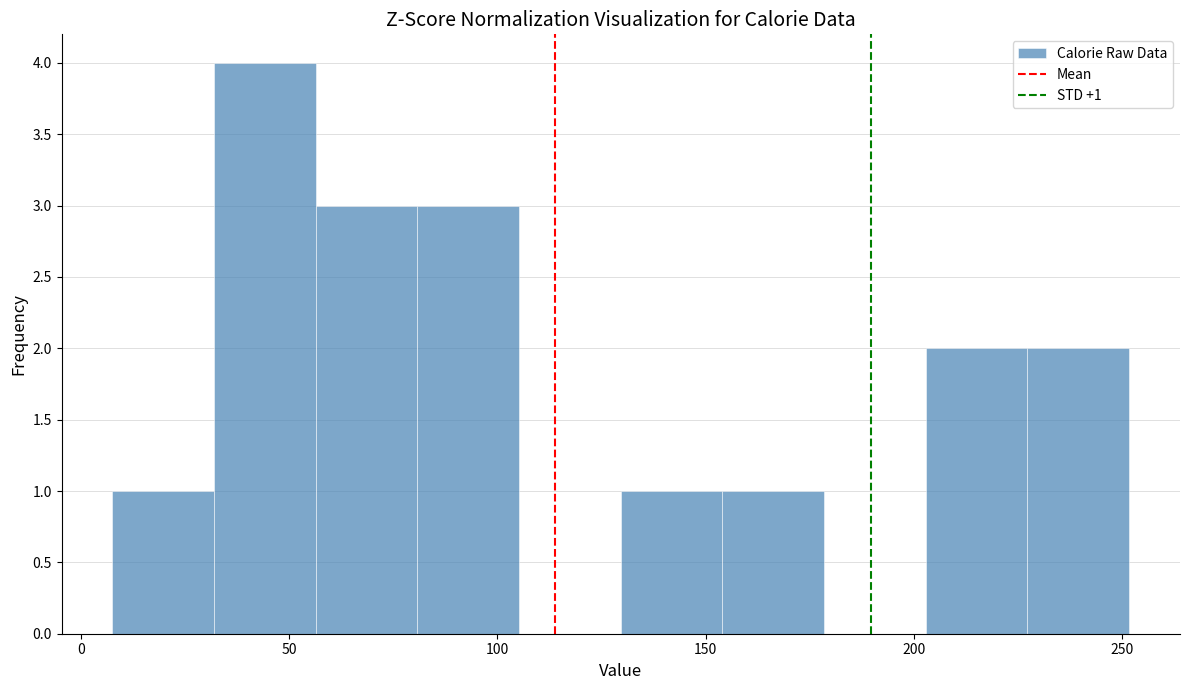

Over which range of the x-axis is the bar tallest?

30 to 55